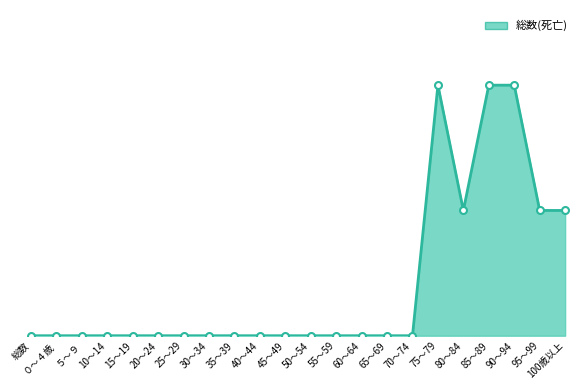

Does the chart display data point markers on the line(s)?

No